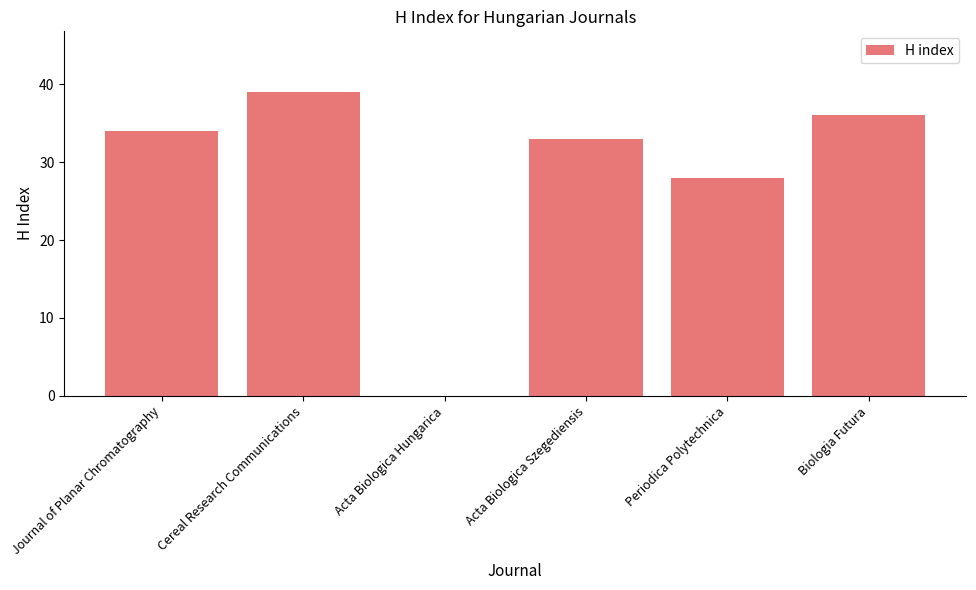

What is the approximate value at Periodica Polytechnica, to the nearest 10?

30